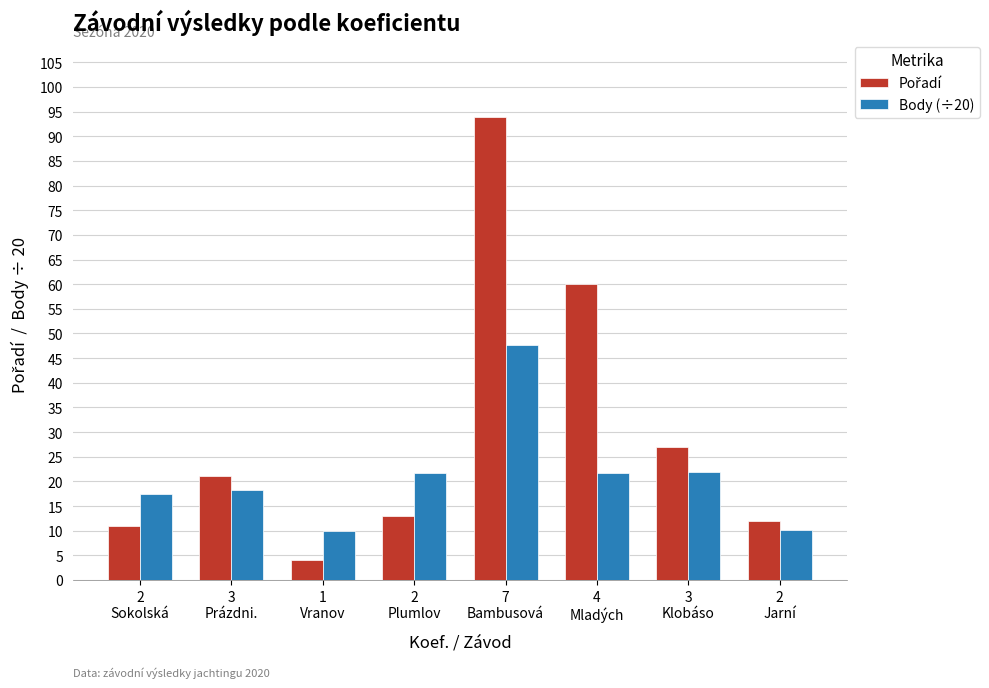

What is the sum of all Body (÷20) values?

168.7